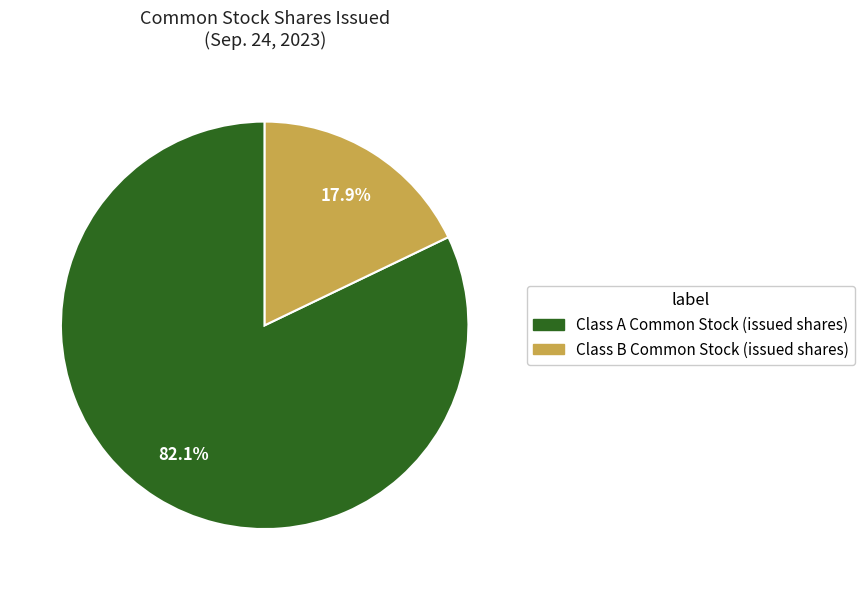

What is the smallest slice in the pie chart?

Class B Common Stock (issued shares)